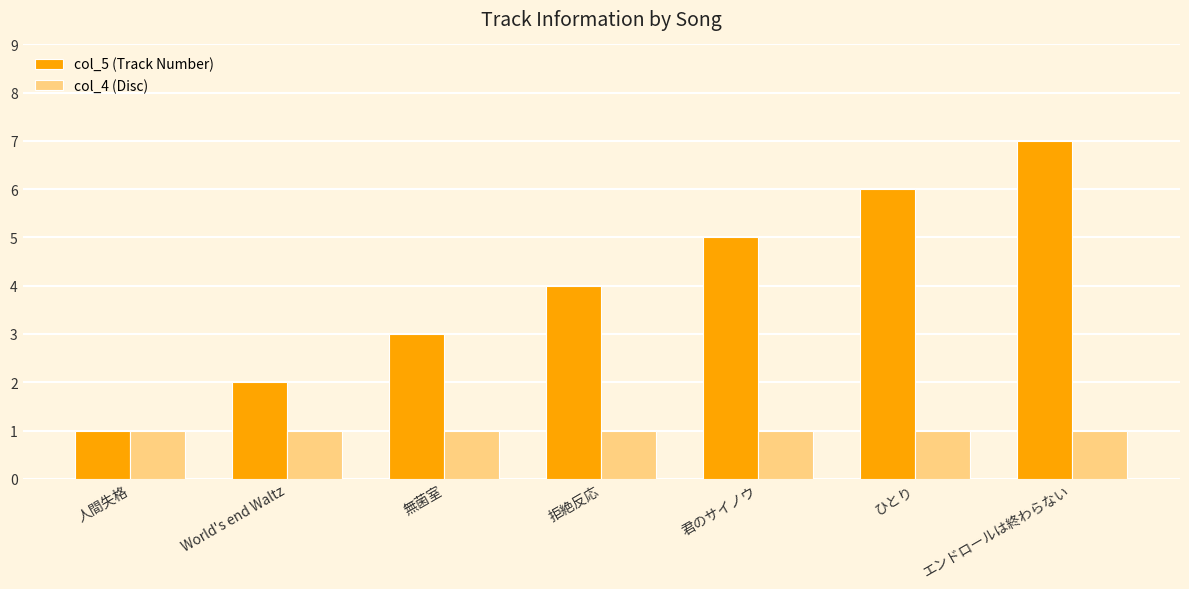

What is the sum of all col_4 (Disc) values?

7